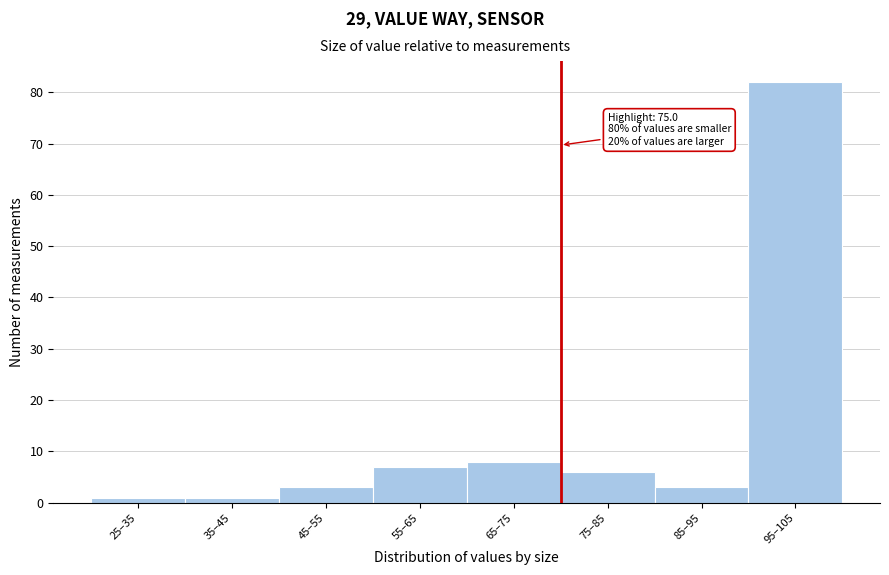

Reading left to right, transcribe all the data shown in this chart.

25–35=1	35–45=1	45–55=3	55–65=7	65–75=8	75–85=6	85–95=3	95–105=82